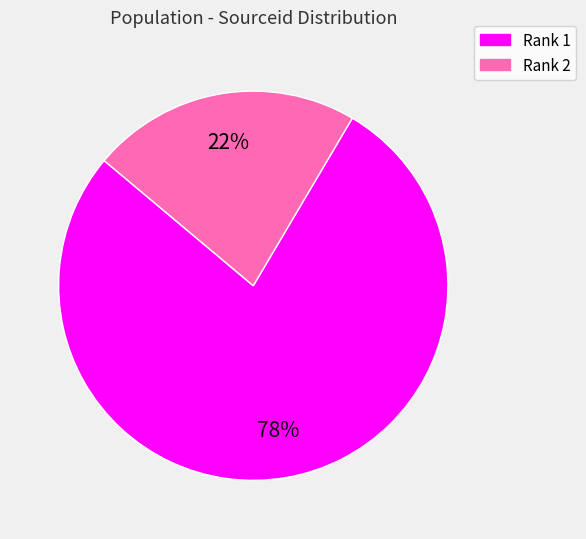

To the nearest percent, what is the average slice percentage?

50%